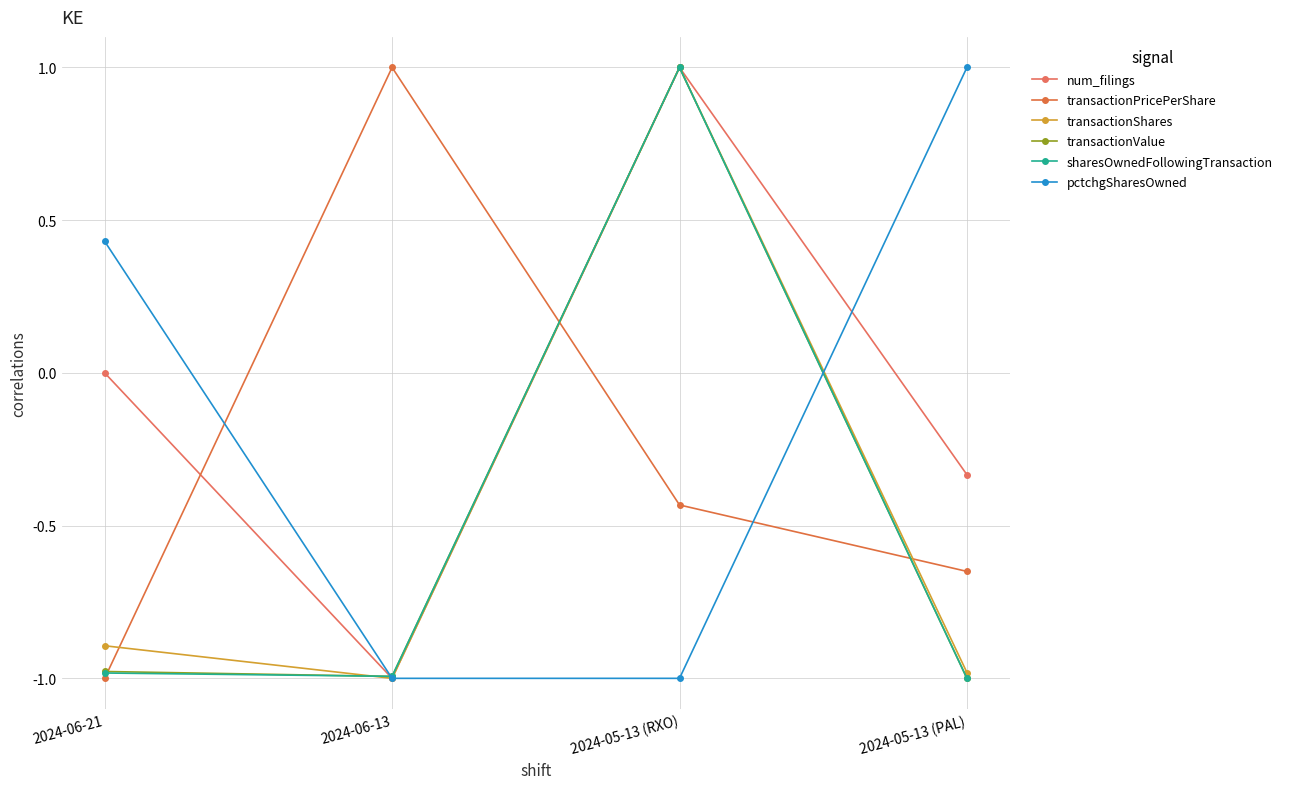

True or false: pctchgSharesOwned has a value of -1.4 at 2024-06-13.

False